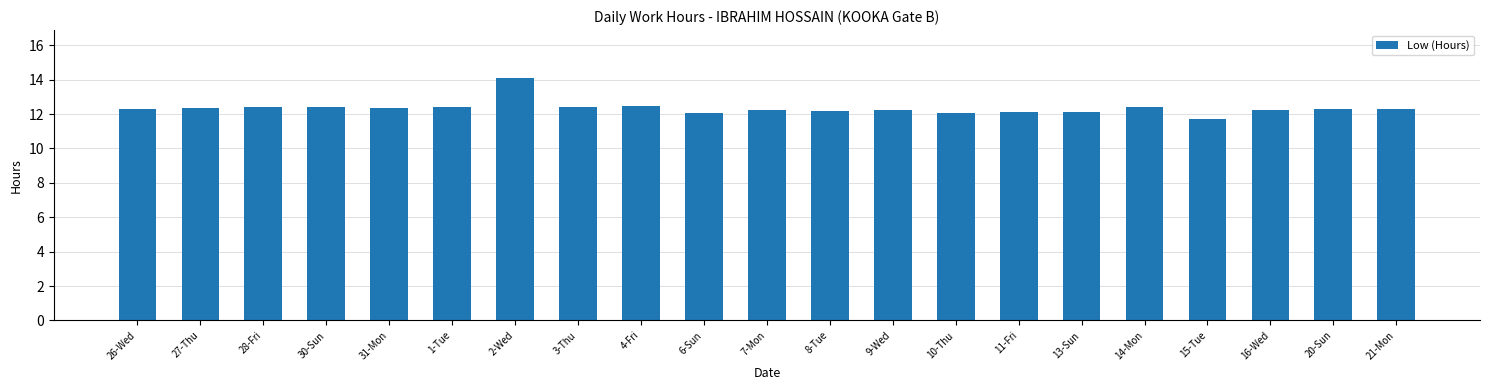

What is the label of the 20th bar from the right?

27-Thu